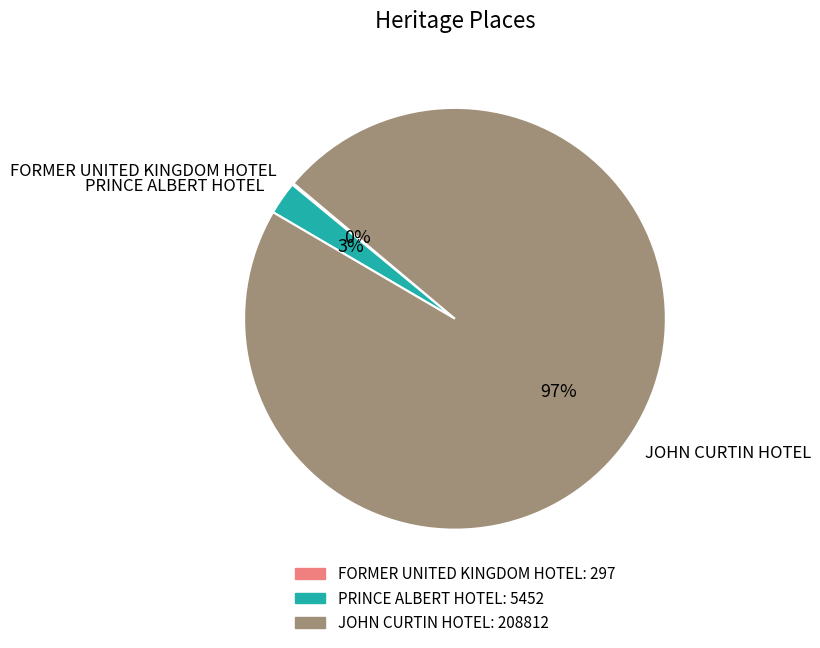

To the nearest percent, what is the difference between the largest and smallest slice percentages?

97%